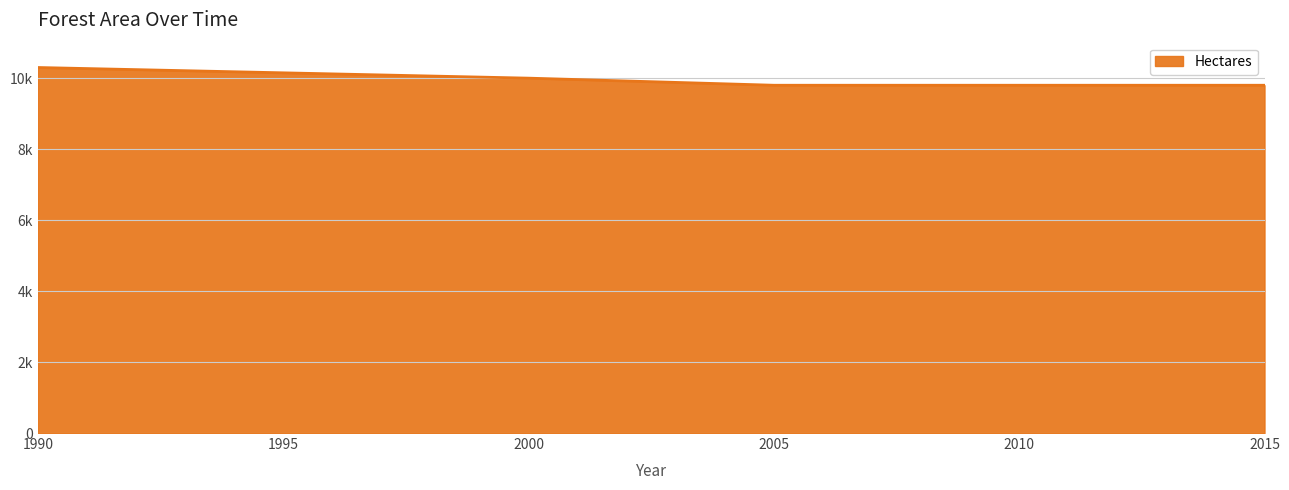

Rank the categories by value from highest to lowest.

1990, 1991, 1992, 1993, 1994, 1995, 1996, 1997, 1998, 1999, 2000, 2001, 2002, 2003, 2004, 2005, 2006, 2007, 2008, 2009, 2010, 2011, 2012, 2013, 2014, 2015